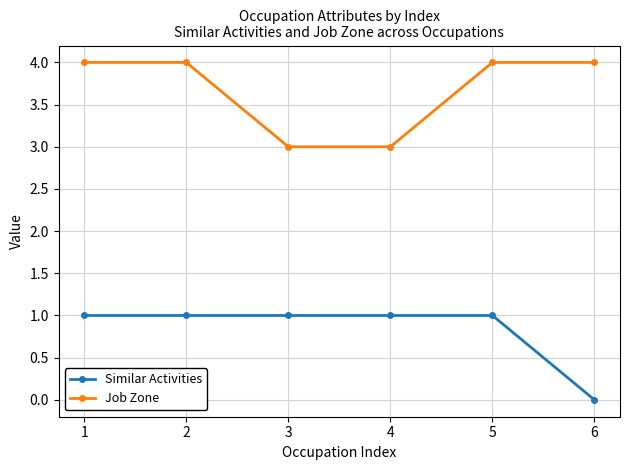

What value does the Similar Activities series have at 1?

1